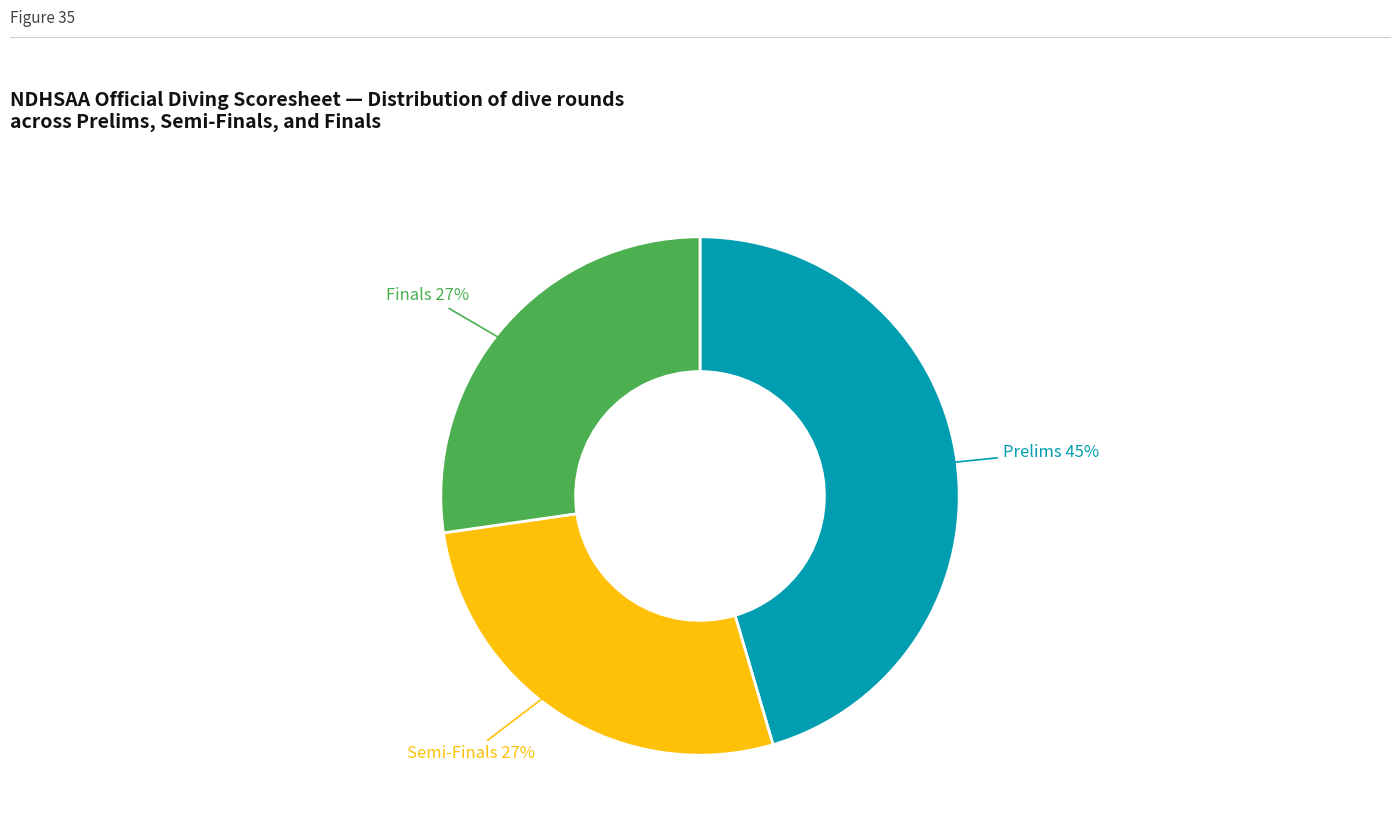

How many segments does this pie chart have?

3